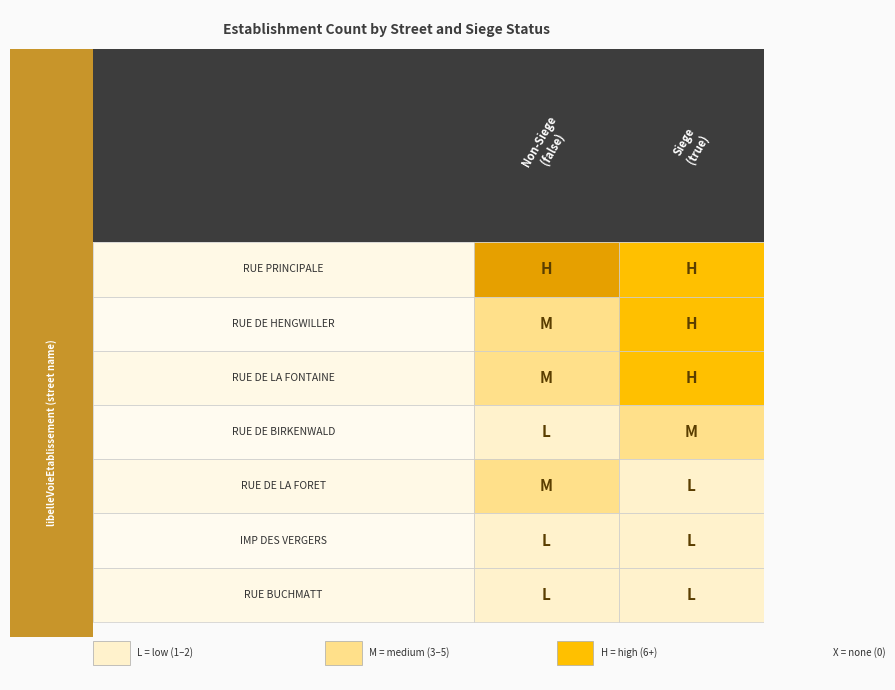

Rank the categories by false value from highest to lowest.

RUE PRINCIPALE, RUE DE LA FONTAINE, RUE DE HENGWILLER, RUE DE LA FORET, RUE DE BIRKENWALD, IMP DES VERGERS, RUE BUCHMATT